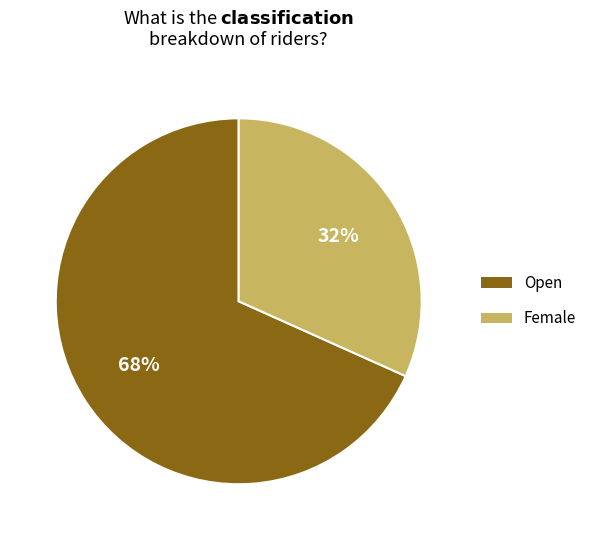

How many slices are in this pie chart?

2